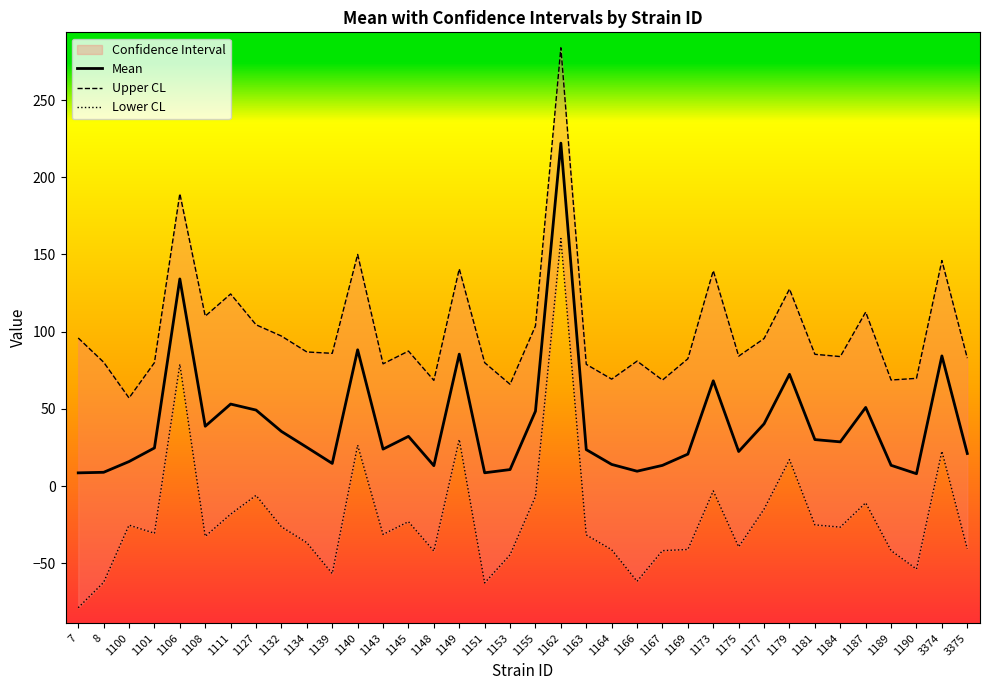

Reading right to left, what are all the values shown in this chart?

Mean: 3375=21.1	3374=84.3	1190=8.0	1189=13.4	1187=50.9	1184=28.6	1181=30.1	1179=72.3	1177=40.3	1175=22.3	1173=68.1	1169=20.6	1167=13.4	1166=9.6	1164=14.0	1163=23.6	1162=222.1	1155=48.4	1153=10.6	1151=8.6	1149=85.4	1148=13.2	1145=32.2	1143=23.9	1140=88.2	1139=14.6	1134=25.1	1132=35.3	1127=49.2	1111=53.1	1108=38.7	1106=134.1	1101=24.6	1100=15.8	8=8.9	7=8.5
Upper CL: 3375=82.8	3374=146.0	1190=69.7	1189=68.6	1187=112.6	1184=83.8	1181=85.3	1179=127.6	1177=95.5	1175=84.1	1173=139.4	1169=82.4	1167=68.6	1166=80.9	1164=69.2	1163=78.8	1162=283.8	1155=103.7	1153=65.9	1151=79.9	1149=140.6	1148=68.4	1145=87.4	1143=79.1	1140=150.0	1139=85.9	1134=86.8	1132=97.1	1127=104.4	1111=124.4	1108=110.0	1106=189.4	1101=79.9	1100=57.0	8=80.2	7=95.9
Lower CL: 3375=-40.7	3374=22.5	1190=-53.8	1189=-41.8	1187=-10.9	1184=-26.6	1181=-25.2	1179=17.1	1177=-15.0	1175=-39.4	1173=-3.2	1169=-41.1	1167=-41.9	1166=-61.7	1164=-41.3	1163=-31.7	1162=160.3	1155=-6.8	1153=-44.6	1151=-62.8	1149=30.2	1148=-42.1	1145=-23.1	1143=-31.4	1140=26.5	1139=-56.7	1134=-36.7	1132=-26.4	1127=-6.1	1111=-18.2	1108=-32.6	1106=78.9	1101=-30.6	1100=-25.3	8=-62.4	7=-78.8